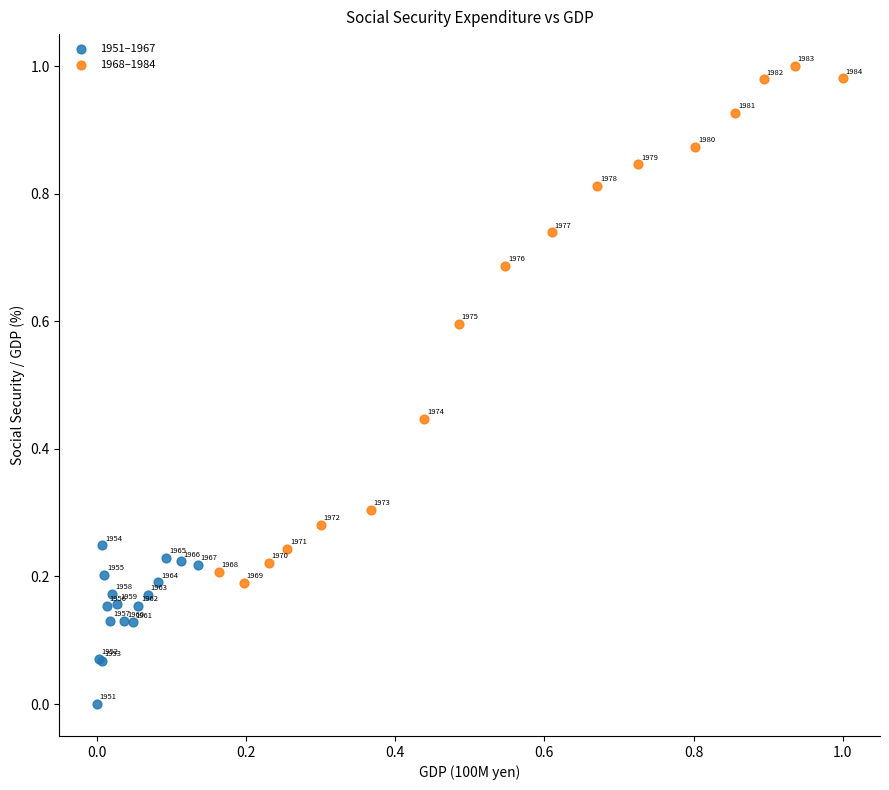

Which series has the largest Y range (max minus min)?

1968–1984